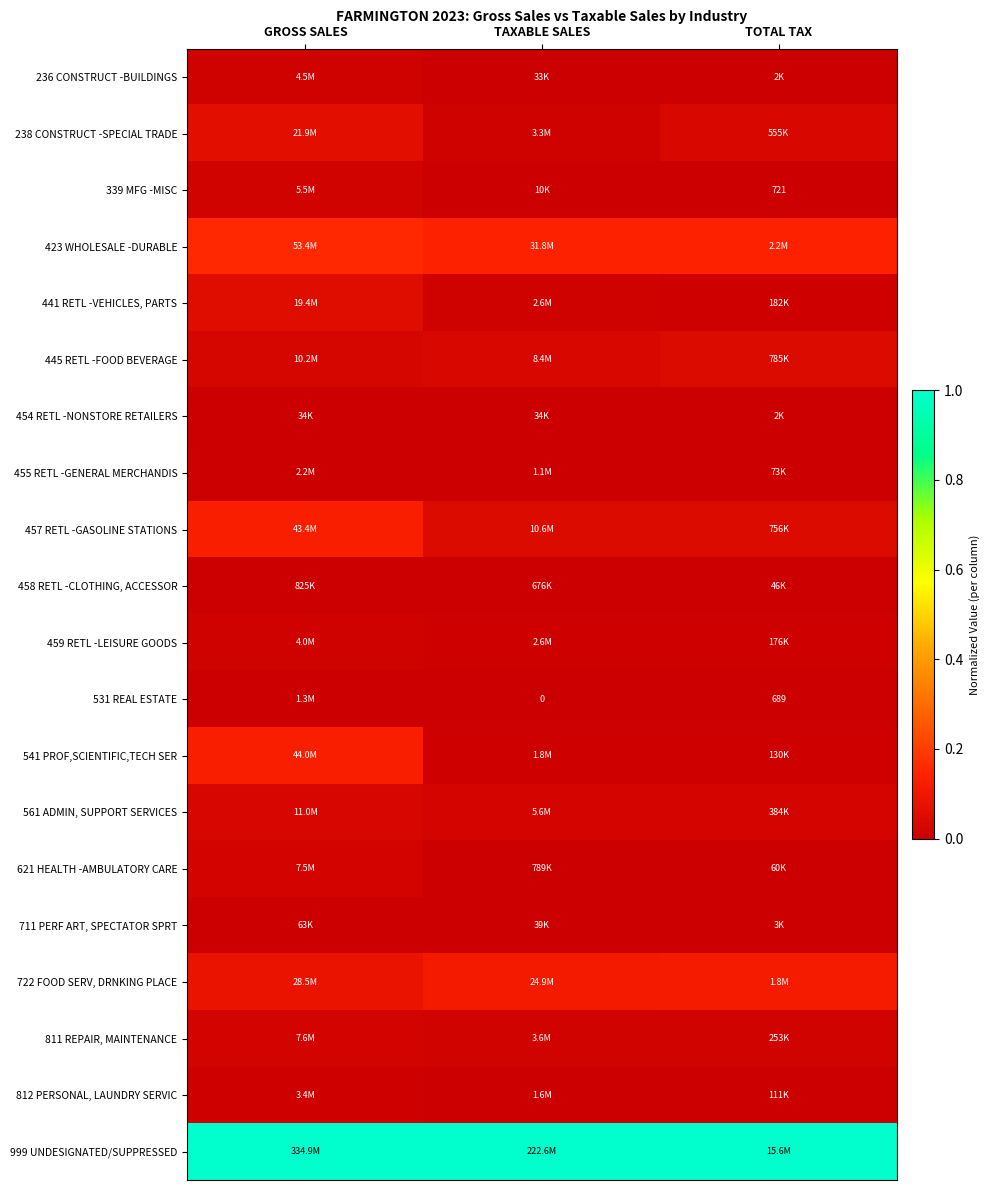

Which has a higher value, TAXABLE SALES or GROSS SALES?

GROSS SALES